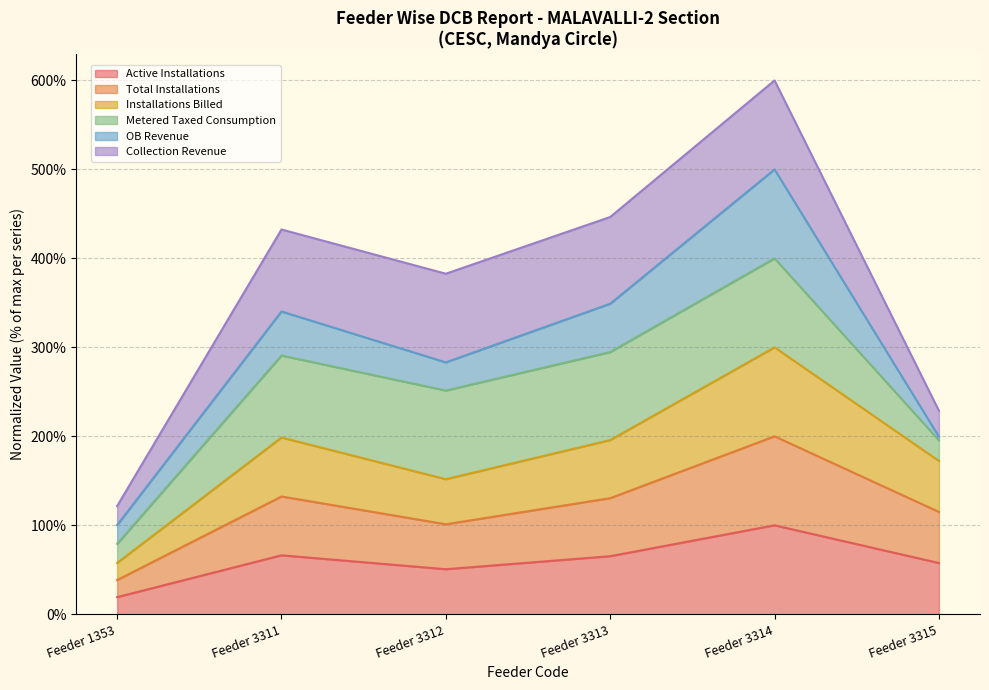

Read the Installations Billed value at Feeder 3313.

195.8